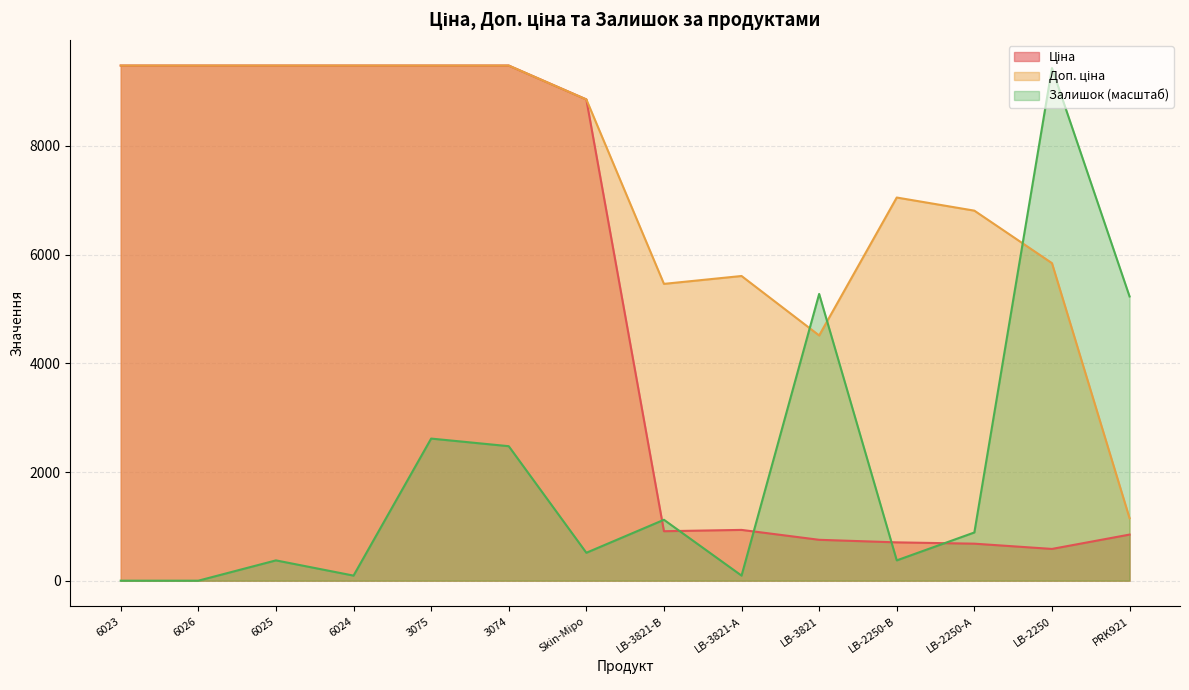

Which has a higher value, LB-2250 or LB-3821?

LB-3821